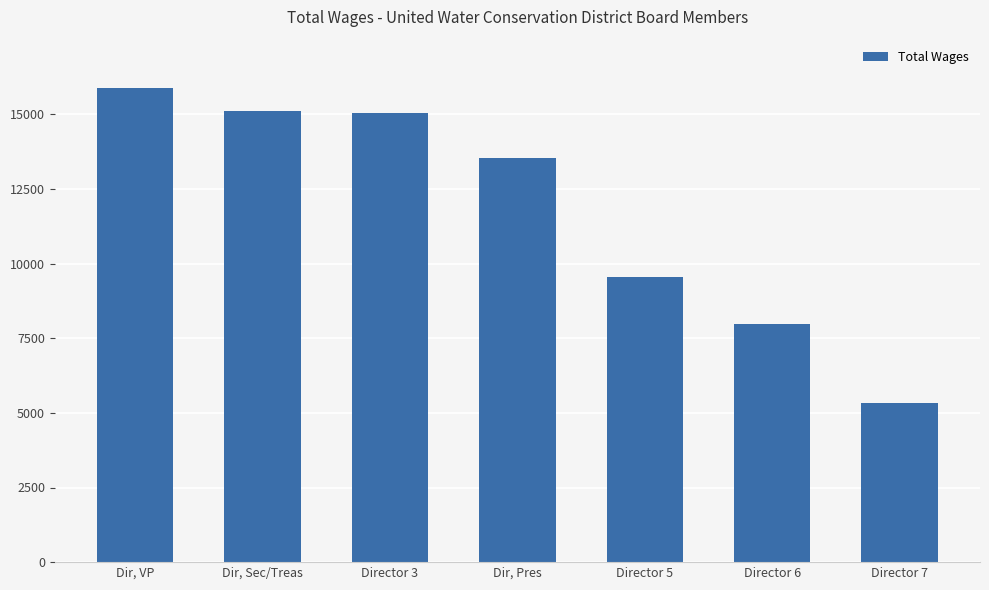

The value at Director 3 is 15045. True or false?

True